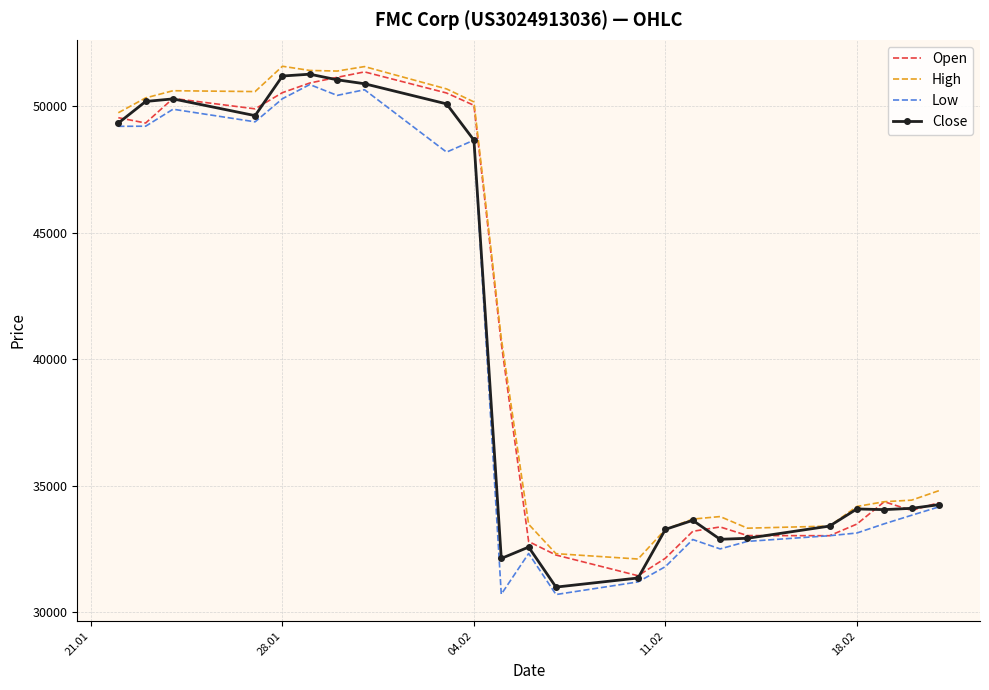

What is the minimum value for Open?

31433